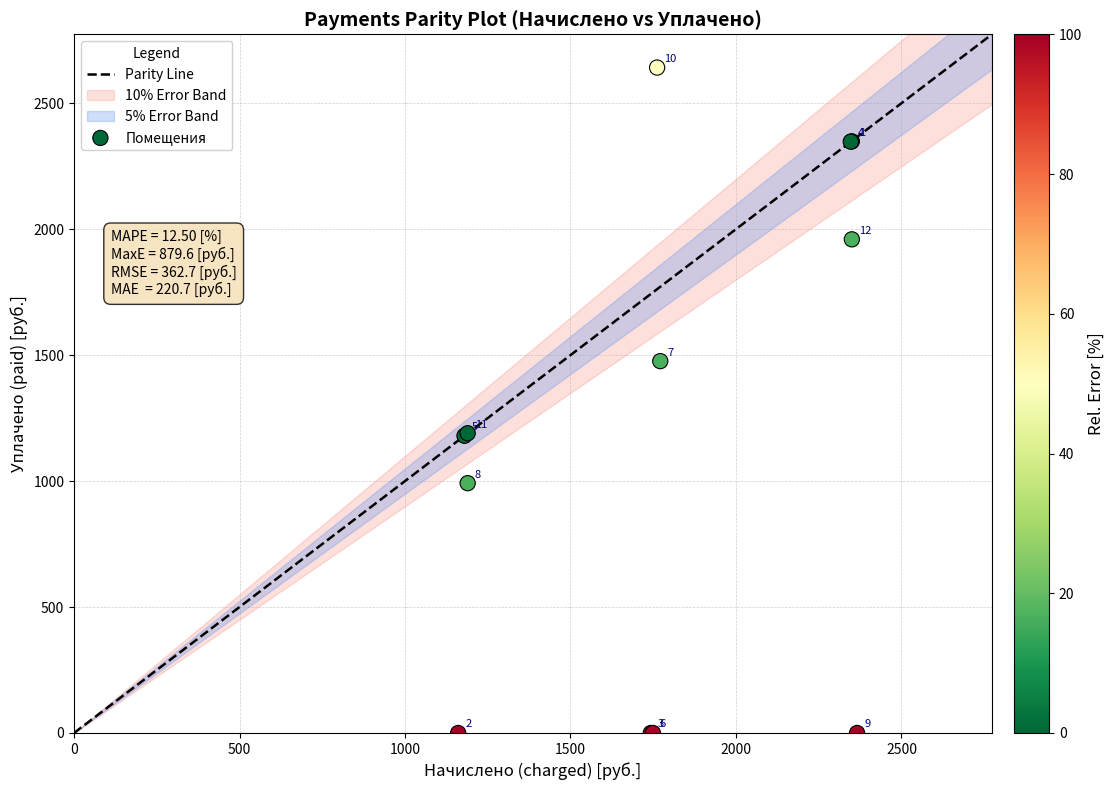

What Y value in the scatter plot is closest to 1320?

1189.9